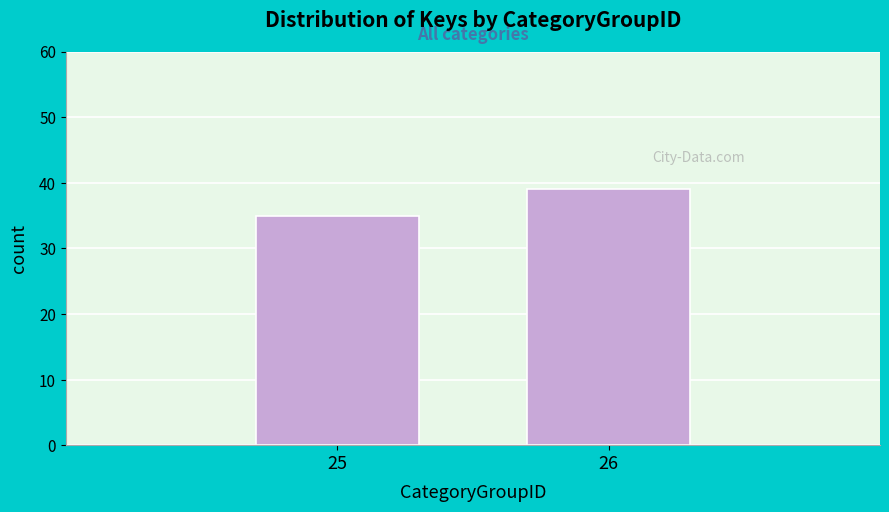

Reading left to right, list all the values displayed in this chart.

35	39